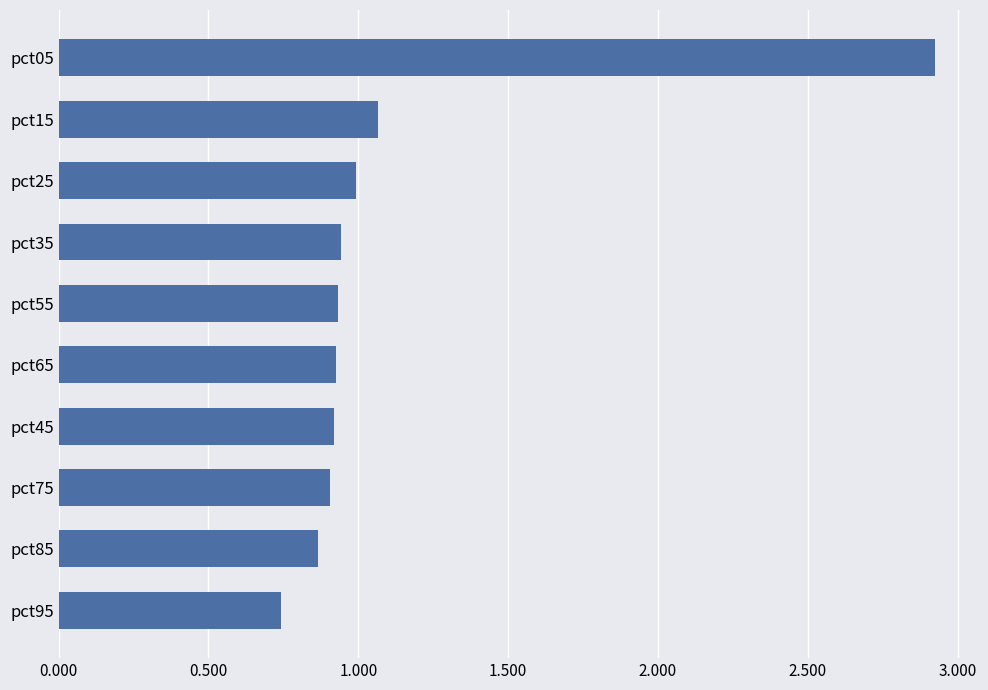

At which category does the chart reach its minimum across all series?

pct95